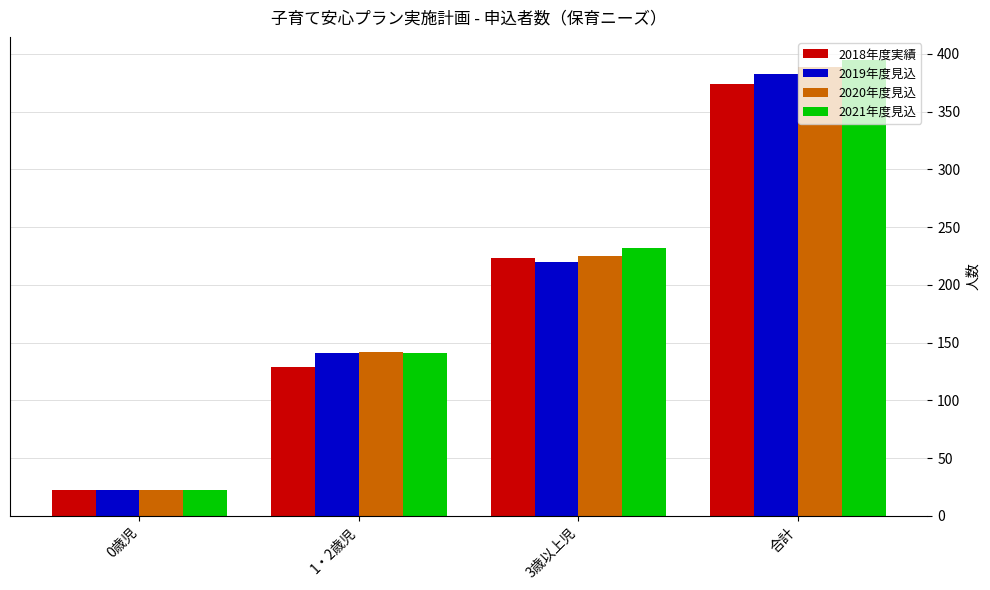

Rank the categories by 2018年度実績 value from lowest to highest.

0歳児, 1・2歳児, 3歳以上児, 合計